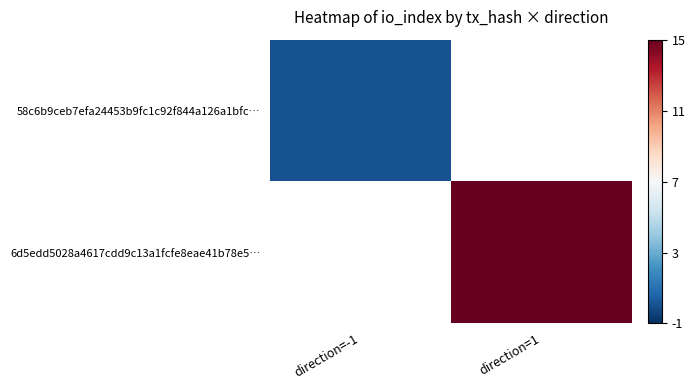

Is the value of 6d5edd5028a4617cdd9c13a1fcfe8eae41b78e5… at direction=1 greater than the value of 58c6b9ceb7efa24453b9fc1c92f844a126a1bfc… at direction=1?

No